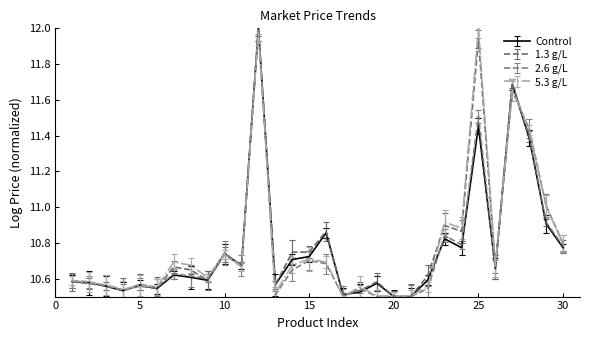

Reading left to right, transcribe all the data shown in this chart.

Control: 1=10.6	2=10.6	3=10.6	4=10.5	5=10.6	6=10.5	7=10.6	8=10.6	9=10.6	10=10.7	11=10.7	12=12.0	13=10.6	14=10.7	15=10.7	16=10.9	17=10.5	18=10.5	19=10.6	20=10.5	21=10.5	22=10.6	23=10.8	24=10.8	25=11.5	26=10.7	27=11.7	28=11.4	29=10.9	30=10.8
1.3 g/L: 1=10.6	2=10.6	3=10.6	4=10.5	5=10.6	6=10.5	7=10.7	8=10.6	9=10.6	10=10.7	11=10.7	12=12.0	13=10.6	14=10.7	15=10.7	16=10.9	17=10.5	18=10.5	19=10.6	20=10.5	21=10.5	22=10.6	23=10.9	24=10.9	25=11.9	26=10.7	27=11.7	28=11.4	29=10.9	30=10.8
2.6 g/L: 1=10.6	2=10.6	3=10.6	4=10.5	5=10.6	6=10.6	7=10.6	8=10.6	9=10.6	10=10.7	11=10.7	12=12.0	13=10.5	14=10.6	15=10.7	16=10.7	17=10.5	18=10.5	19=10.5	20=10.5	21=10.5	22=10.5	23=10.8	24=10.8	25=11.5	26=10.7	27=11.6	28=11.4	29=11.0	30=10.8
5.3 g/L: 1=10.6	2=10.6	3=10.6	4=10.5	5=10.6	6=10.6	7=10.7	8=10.7	9=10.6	10=10.7	11=10.7	12=12.0	13=10.5	14=10.7	15=10.7	16=10.7	17=10.5	18=10.6	19=10.5	20=10.5	21=10.5	22=10.6	23=10.9	24=10.9	25=12.0	26=10.7	27=11.7	28=11.4	29=11.0	30=10.8